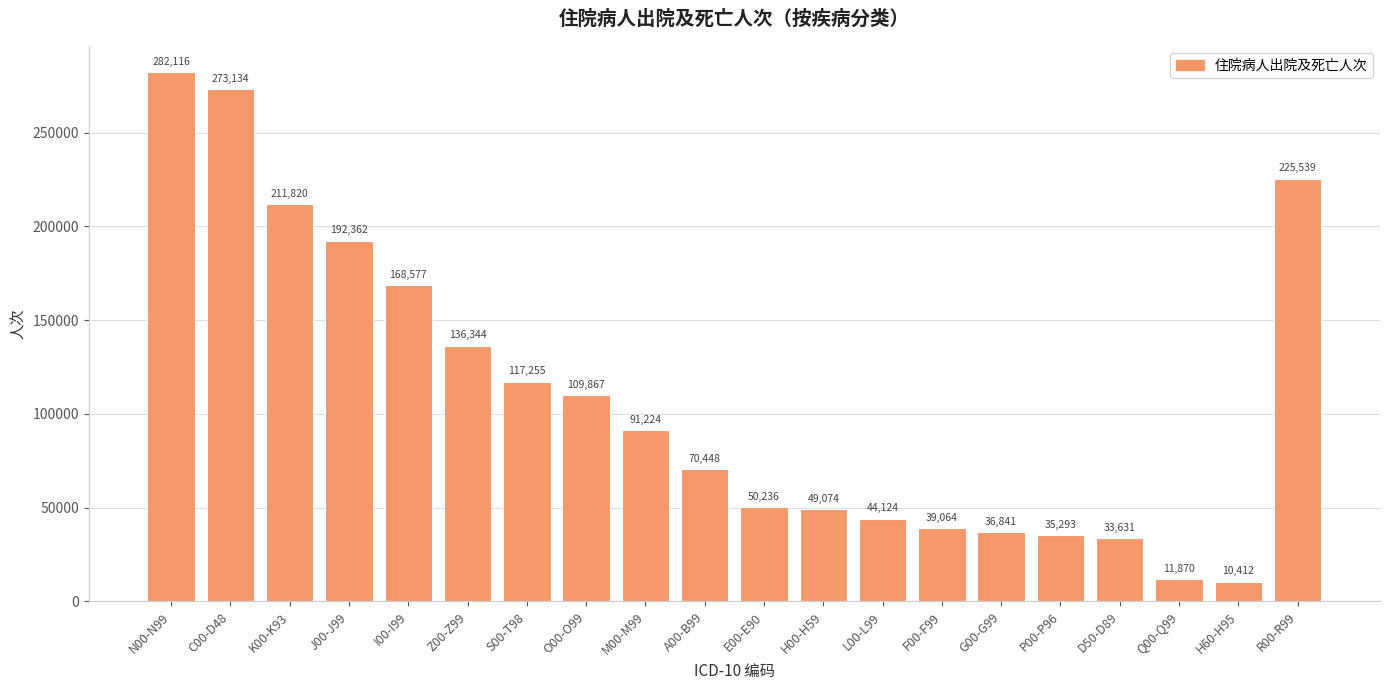

How many data points are less than 91224?

10